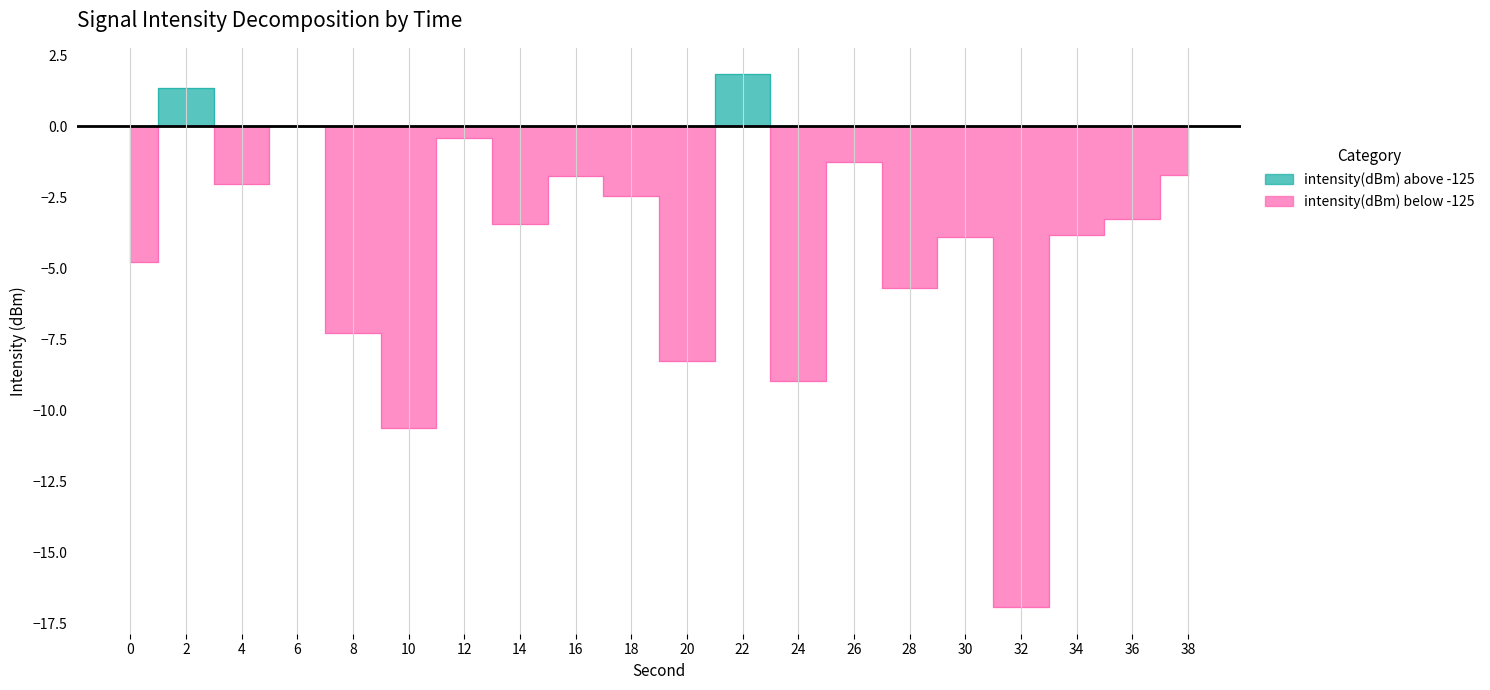

The chart shows a value of -1.7 at 14. True or false?

False